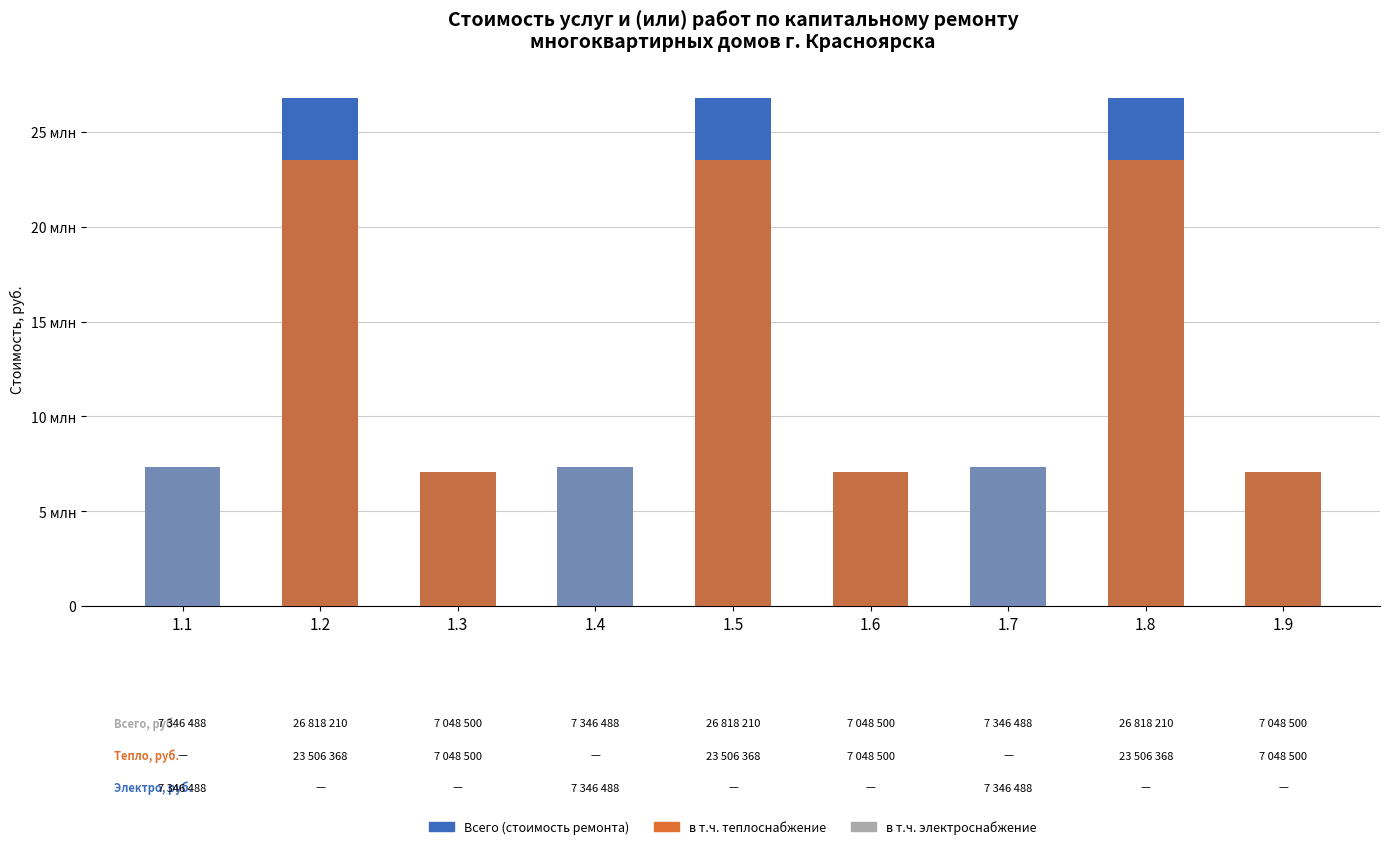

Which series changed the most between 1.3 and 1.9?

Всего (стоимость ремонта)